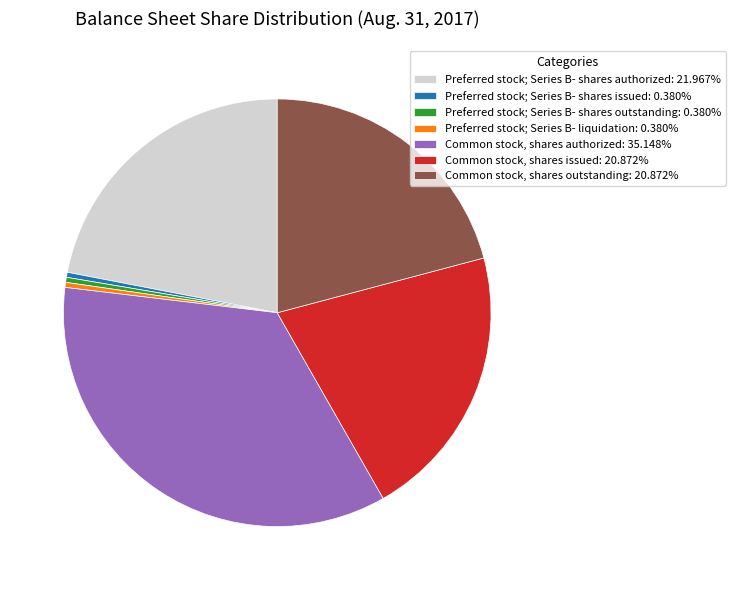

What is the ratio of the value at Preferred stock; Series B- shares issued: 0.380% to the value at Preferred stock; Series B- shares outstanding: 0.380%?

1.0